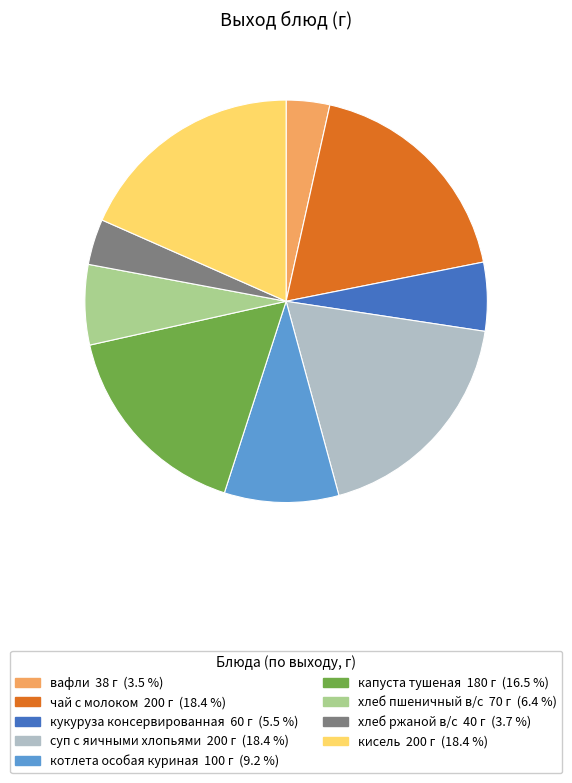

True or false: кисель accounts for 18% of the total.

True